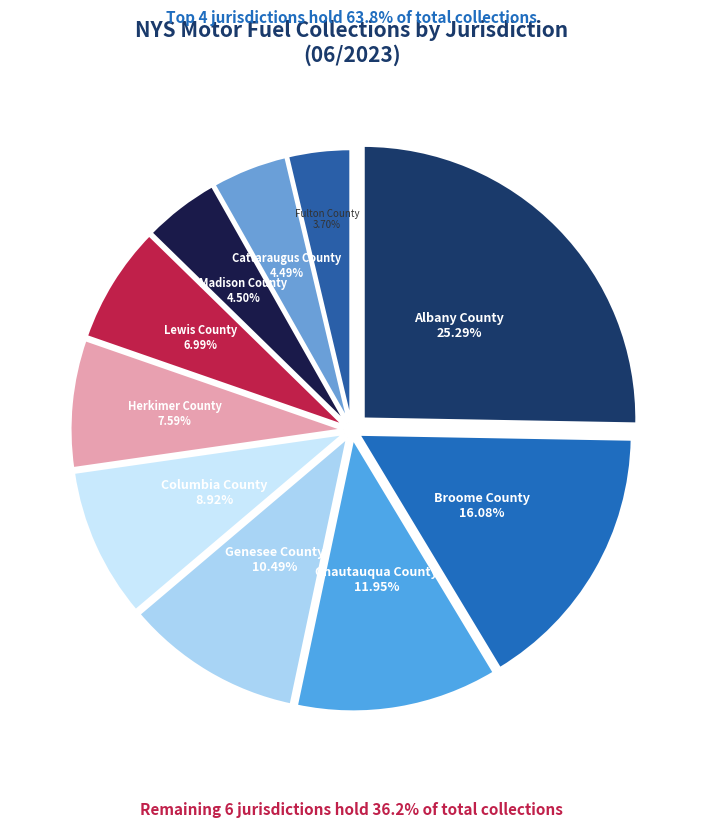

To the nearest percent, what portion does Lewis County represent?

7%